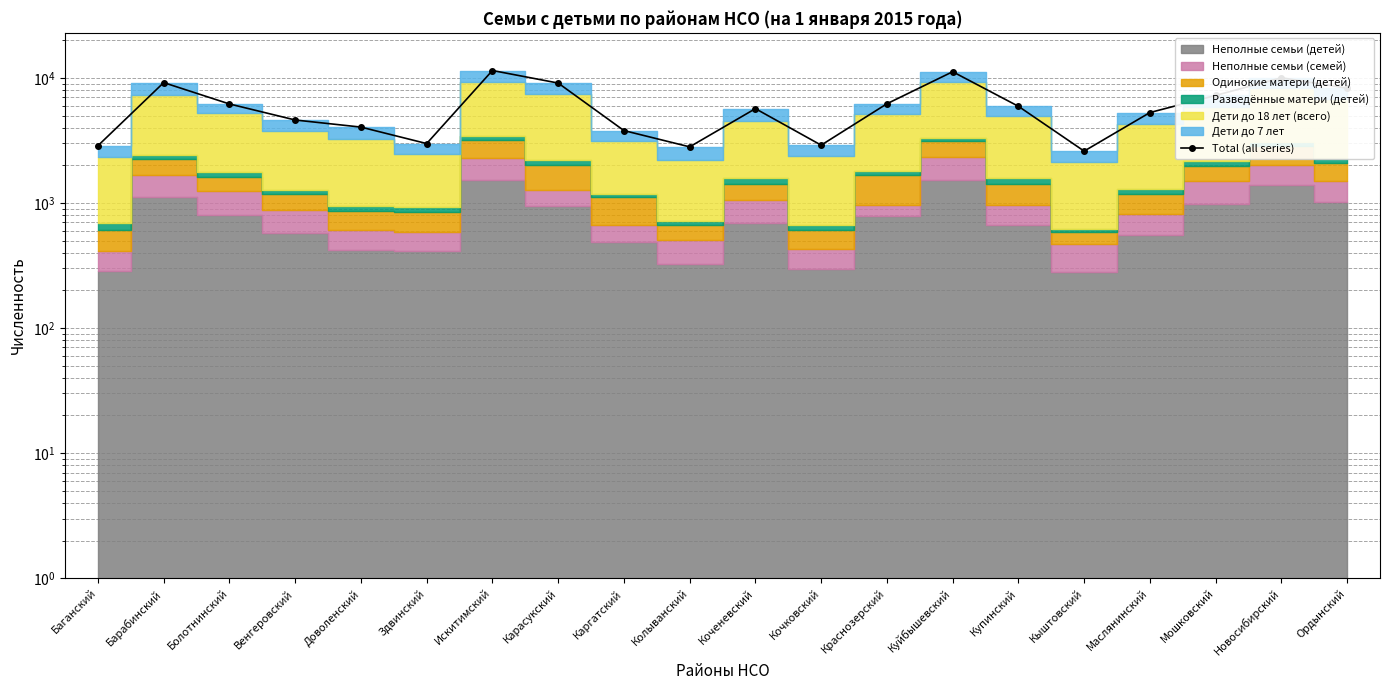

How many values exceed 5927?

9